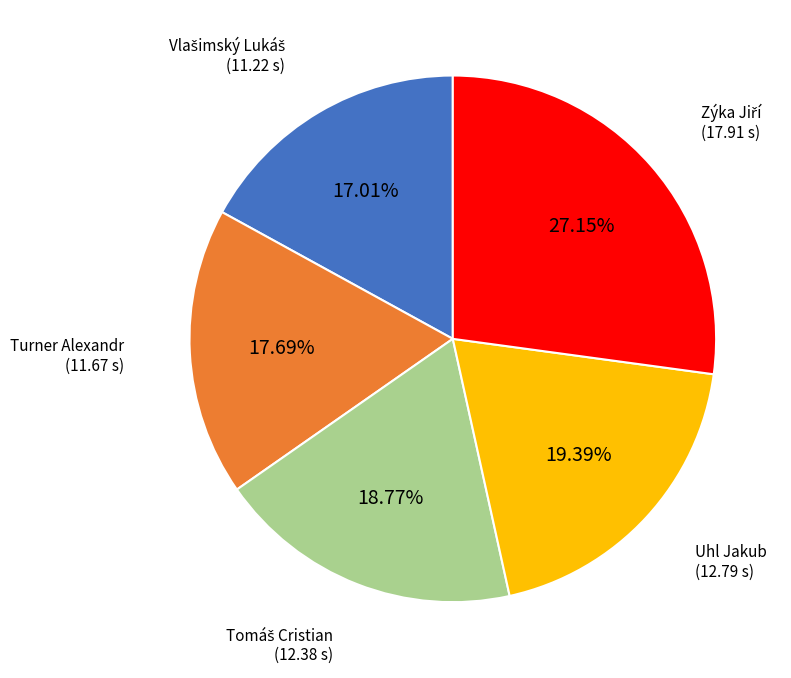

Is it true that Turner Alexandr is 8% of the pie?

False